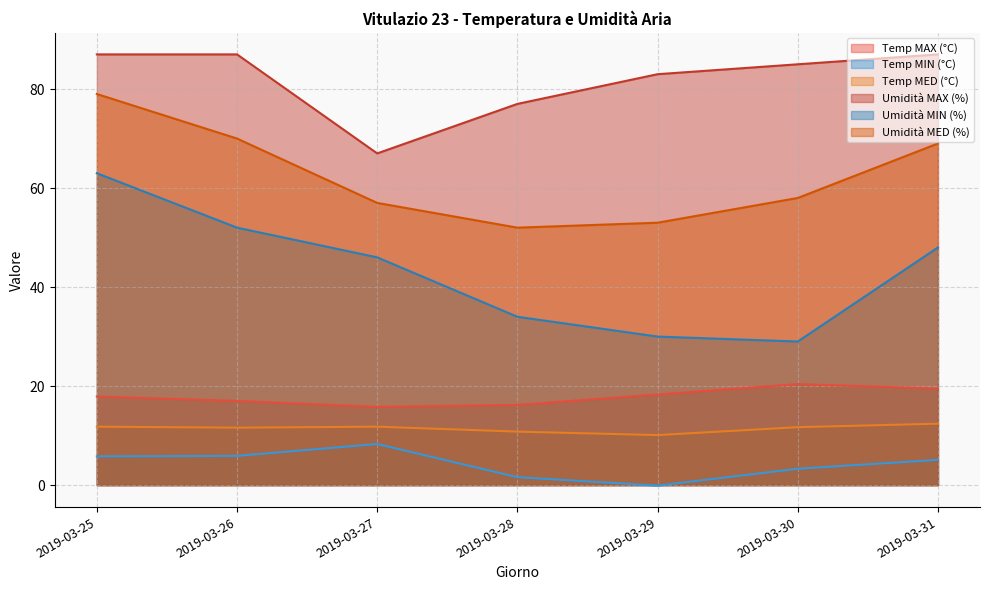

Between 2019-03-25 and 2019-03-30, which is larger?

2019-03-30